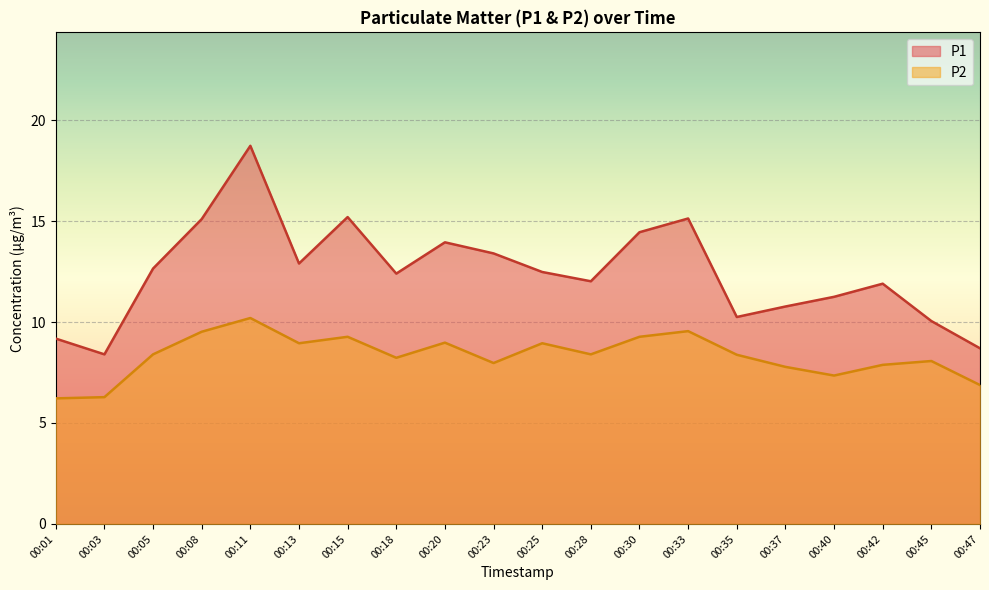

True or false: P2 has a value of 8.0 at 00:23.

True